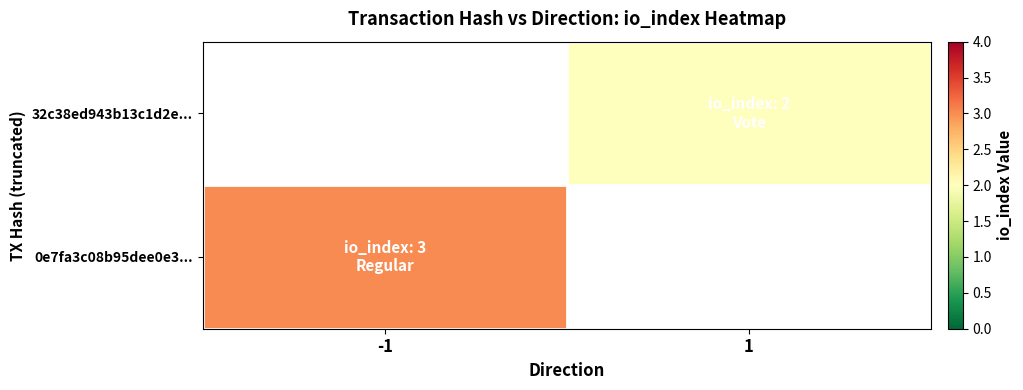

Between -1 and 1, which series saw the biggest shift?

0e7fa3c08b95dee0e3...